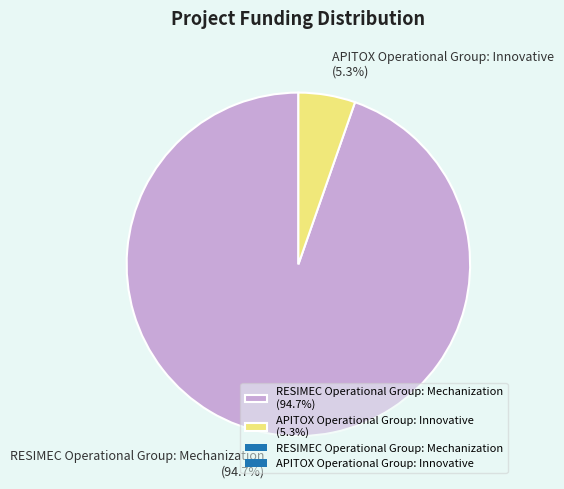

To the nearest percent, what portion does APITOX Operational Group: Innovative represent?

5%